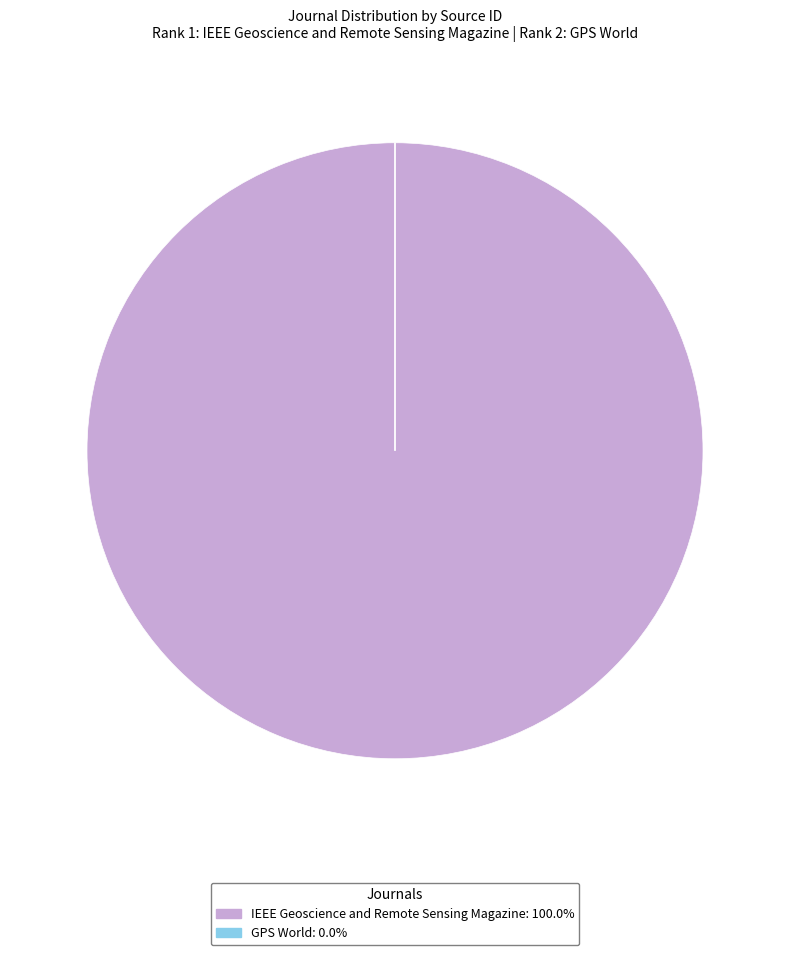

Is IEEE Geoscience and Remote Sensing Magazine the majority of the pie?

Yes